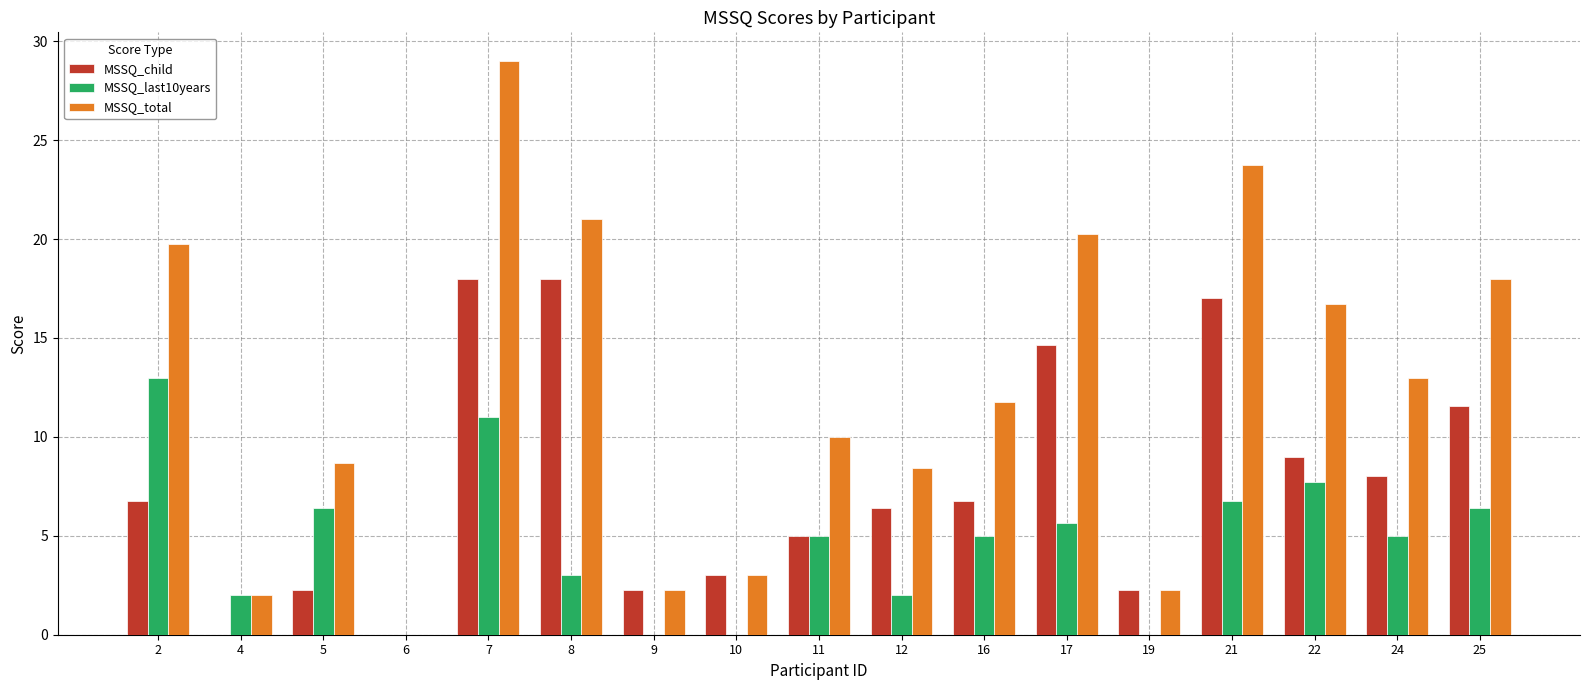

How many series are shown in this chart?

3